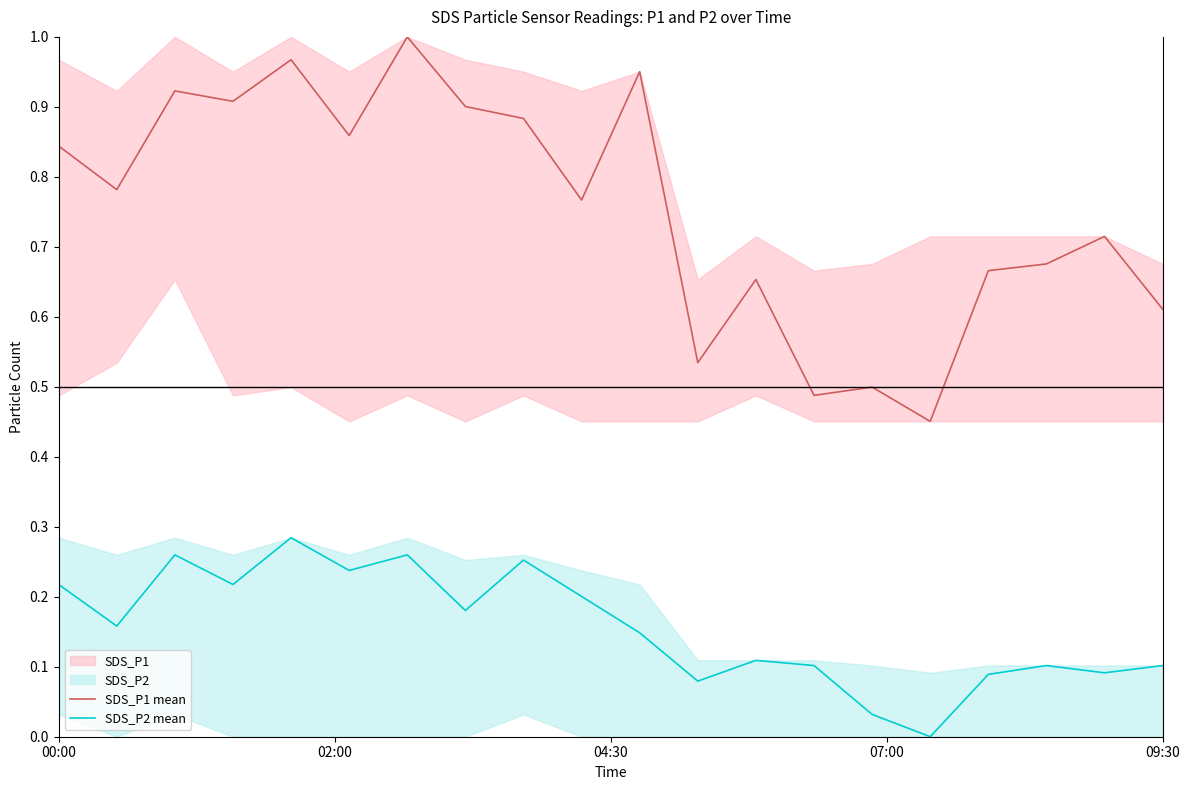

True or false: SDS_P2 mean and SDS_P1 mean intersect in this chart.

False